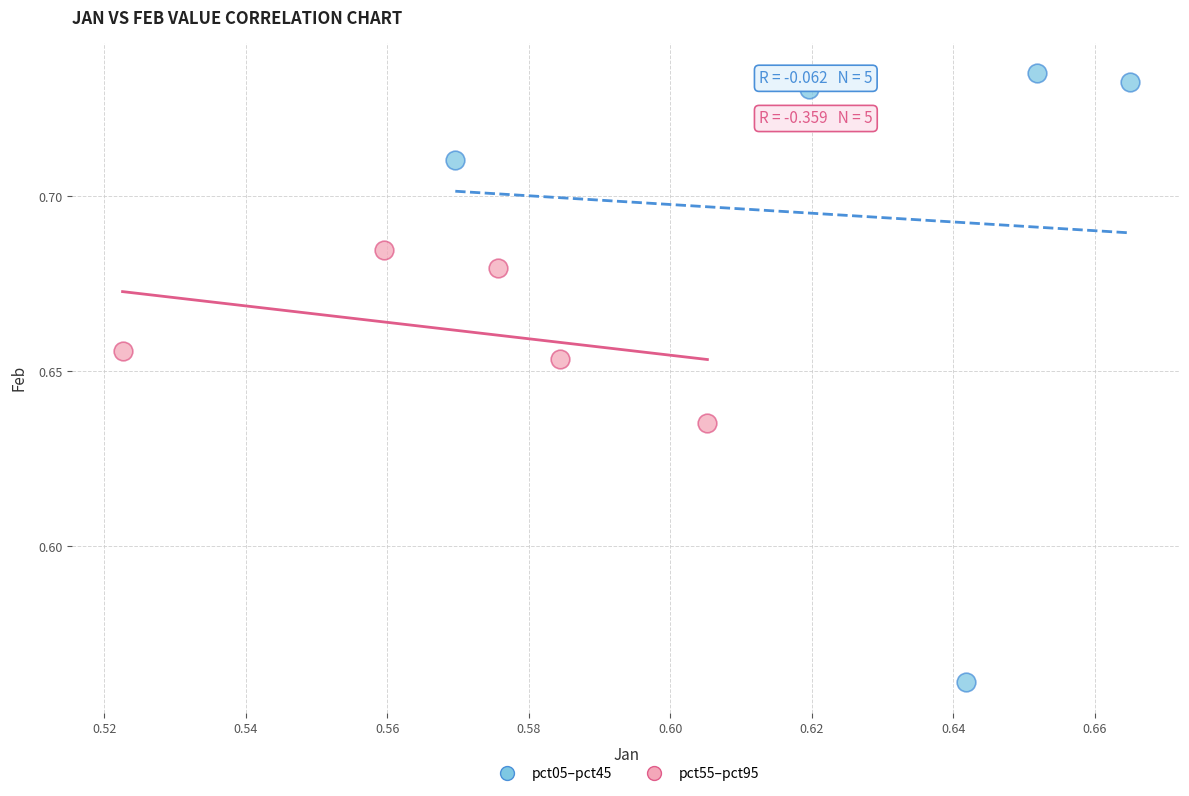

Which series reaches the minimum Y coordinate?

pct05–pct45